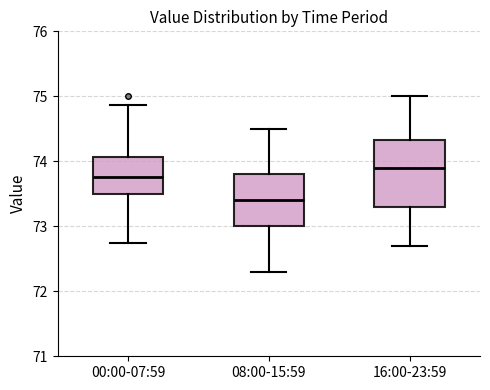

Reading left to right, read every box against the y-axis: the position of its median line, the range the box covers, and the ends of its whiskers. The values are not printed on the chart, so give them approximately, as read against the axis.

00:00-07:59: median 73.8, box 73.5 to 74.1, whiskers 72.7 to 74.9
08:00-15:59: median 73.4, box 73.0 to 73.8, whiskers 72.3 to 74.5
16:00-23:59: median 73.9, box 73.3 to 74.3, whiskers 72.7 to 75.0